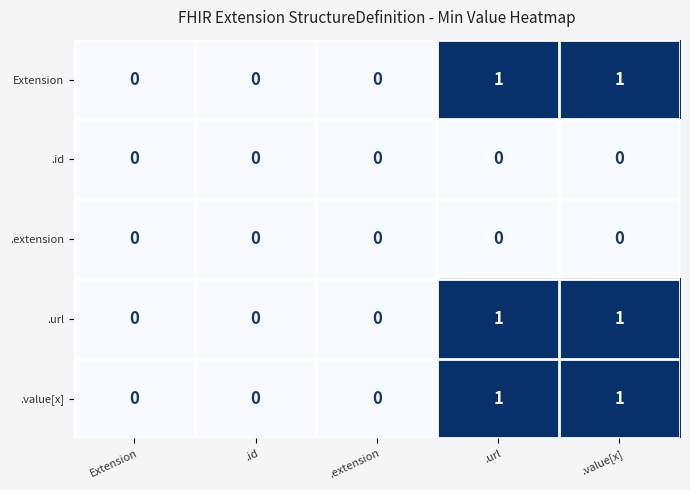

Count the number of categories in the chart.

5